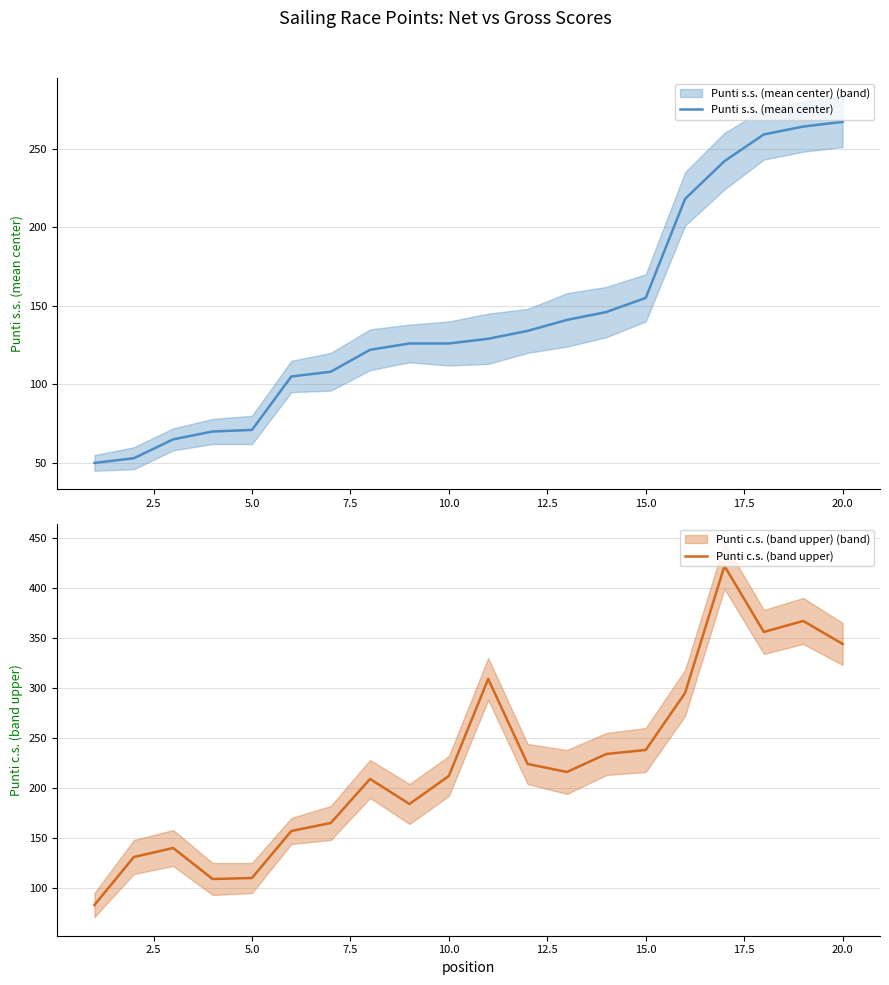

The value of Punti c.s. (band upper) at 20.0 is 344. True or false?

True